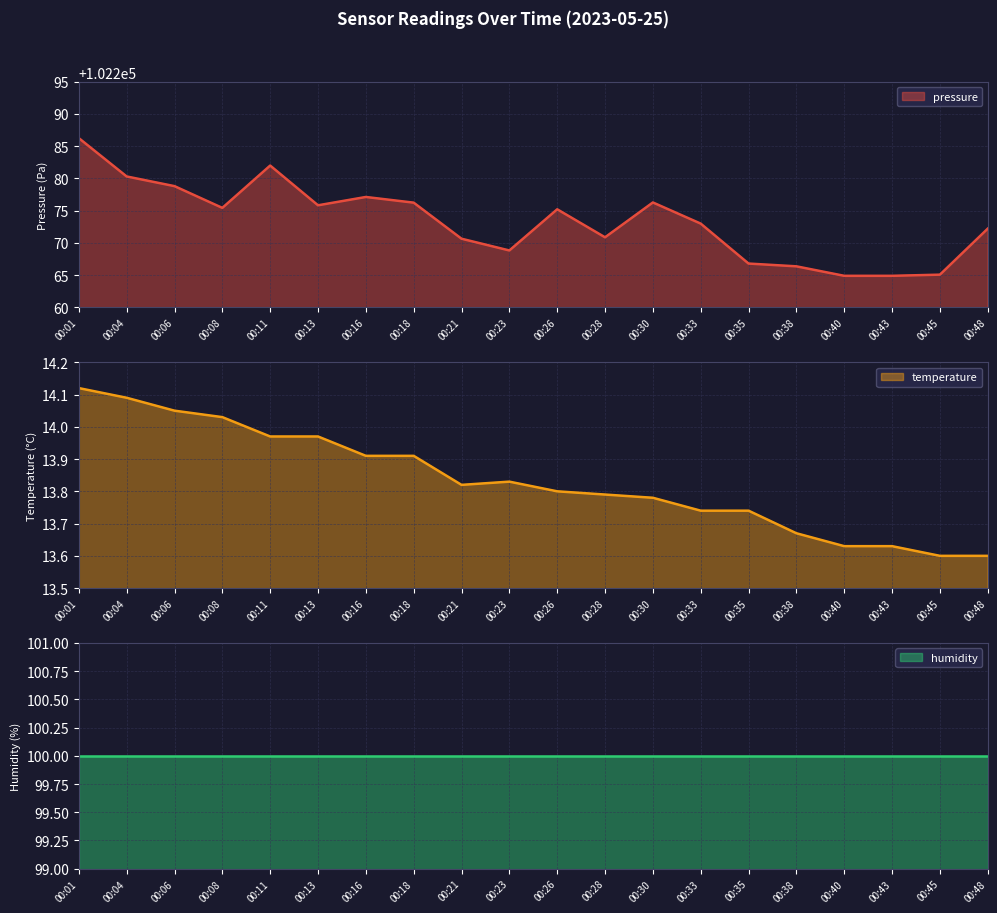

Which has a higher value, 00:16 or 00:45?

00:16